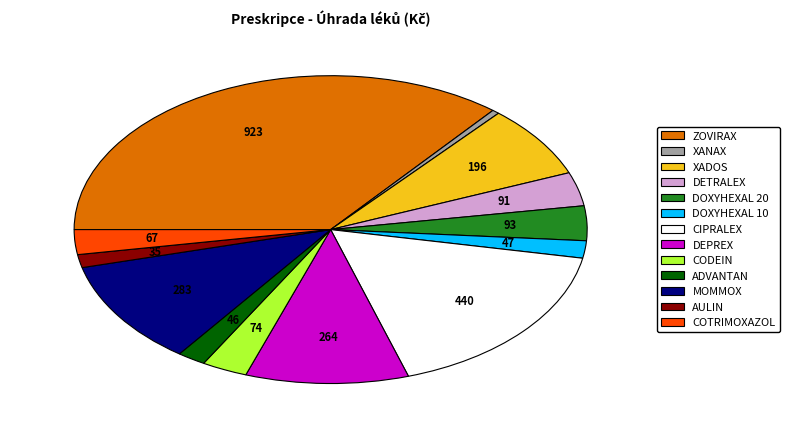

How many slices are in this pie chart?

13